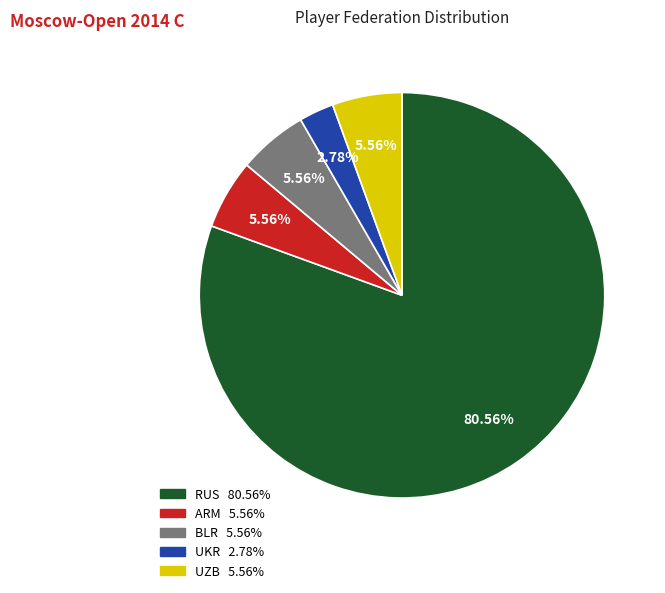

To the nearest percent, what is the difference between the UKR and UZB slice percentages?

3%